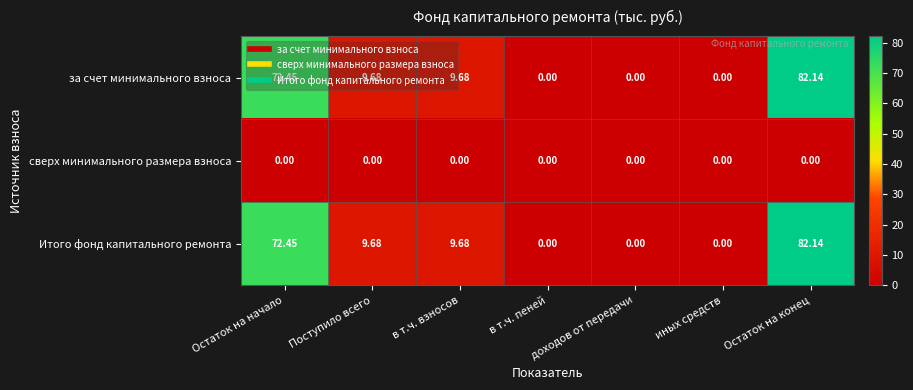

What is the total value across all series at Остаток на конец?

164.3